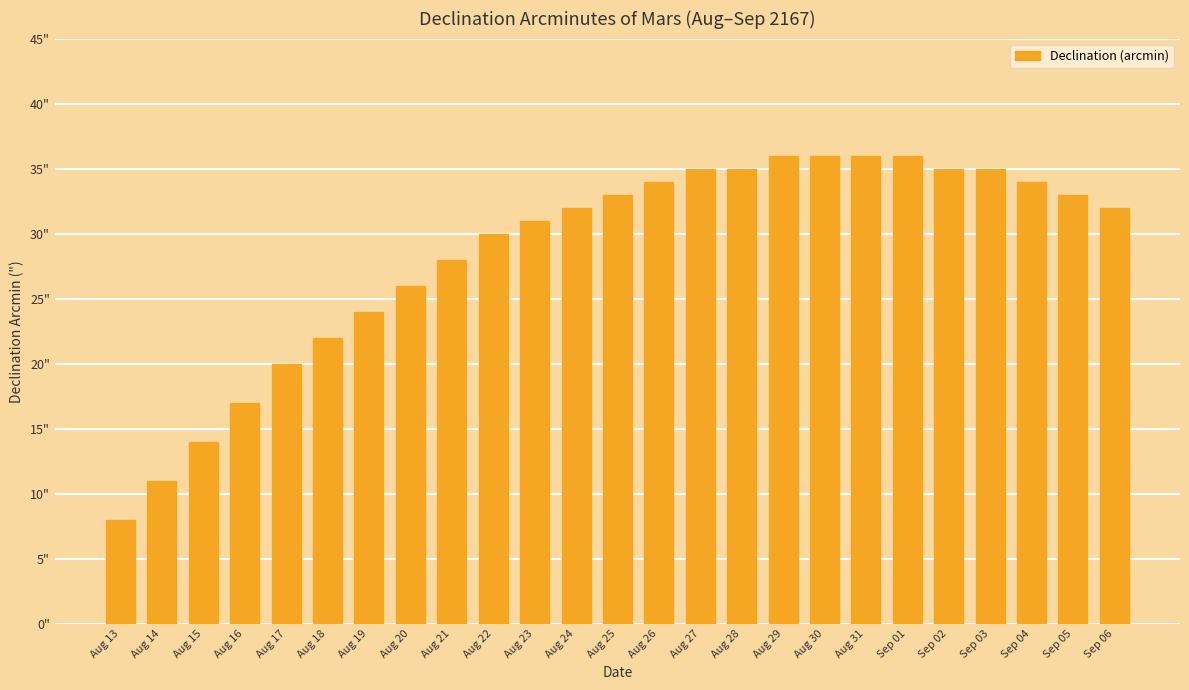

List the labels in order of value, largest first.

Aug 29, Aug 30, Aug 31, Sep 01, Aug 27, Aug 28, Sep 02, Sep 03, Aug 26, Sep 04, Aug 25, Sep 05, Aug 24, Sep 06, Aug 23, Aug 22, Aug 21, Aug 20, Aug 19, Aug 18, Aug 17, Aug 16, Aug 15, Aug 14, Aug 13